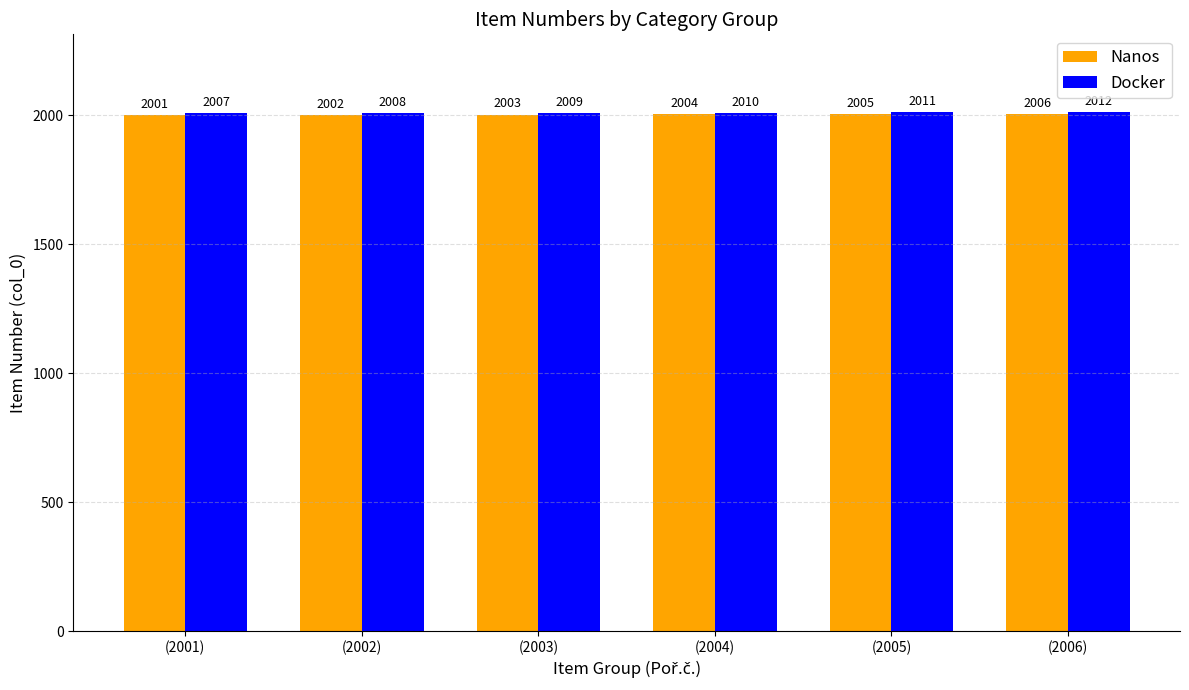

Reading left to right, transcribe all the data shown in this chart.

Nanos: 2001	2002	2003	2004	2005	2006
Docker: 2007	2008	2009	2010	2011	2012